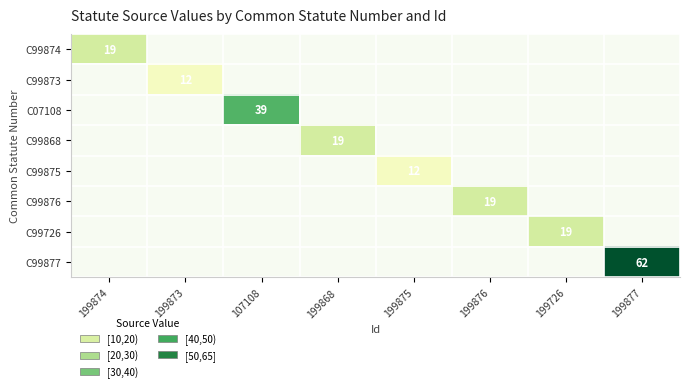

What is the difference between the C07108 values at 107108 and 199873?

39